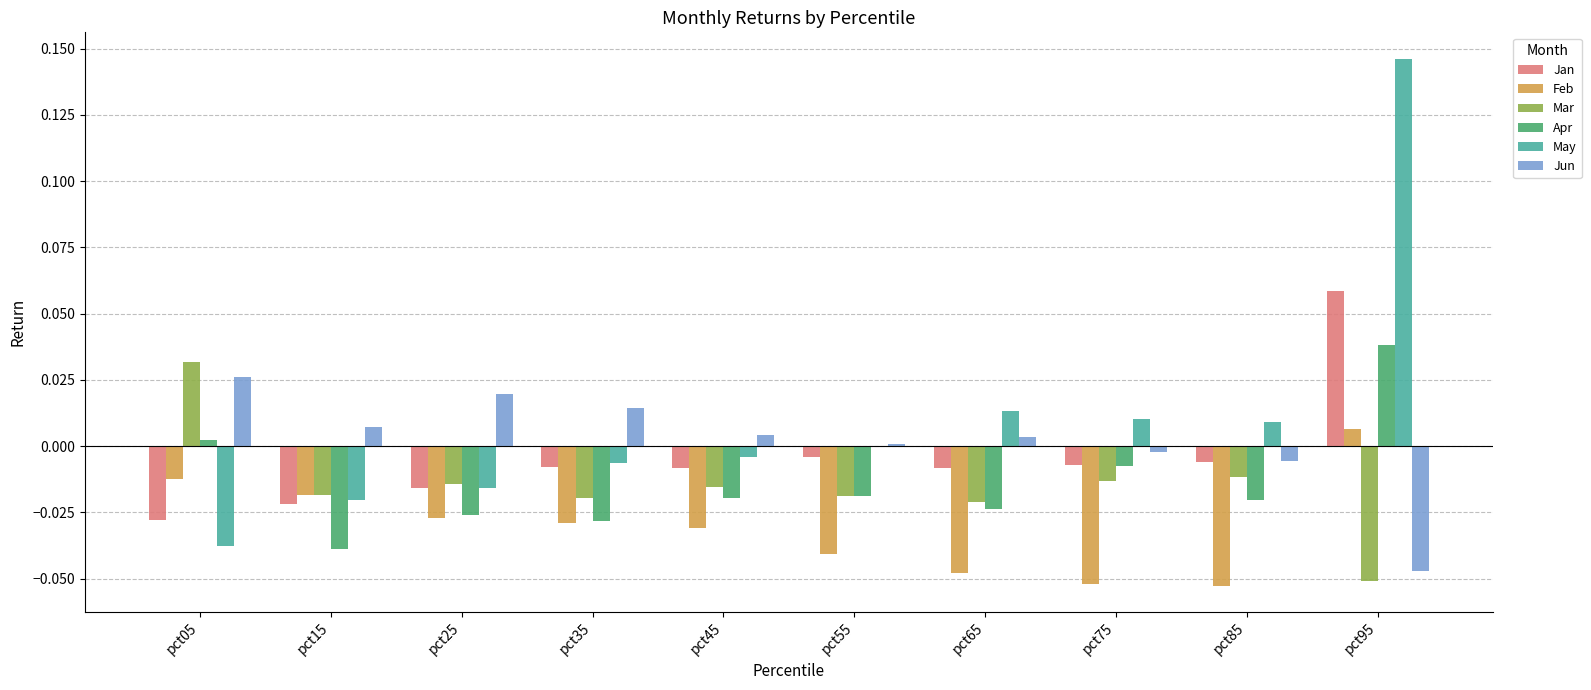

The Jan series shows -0.0 at pct05. True or false?

True